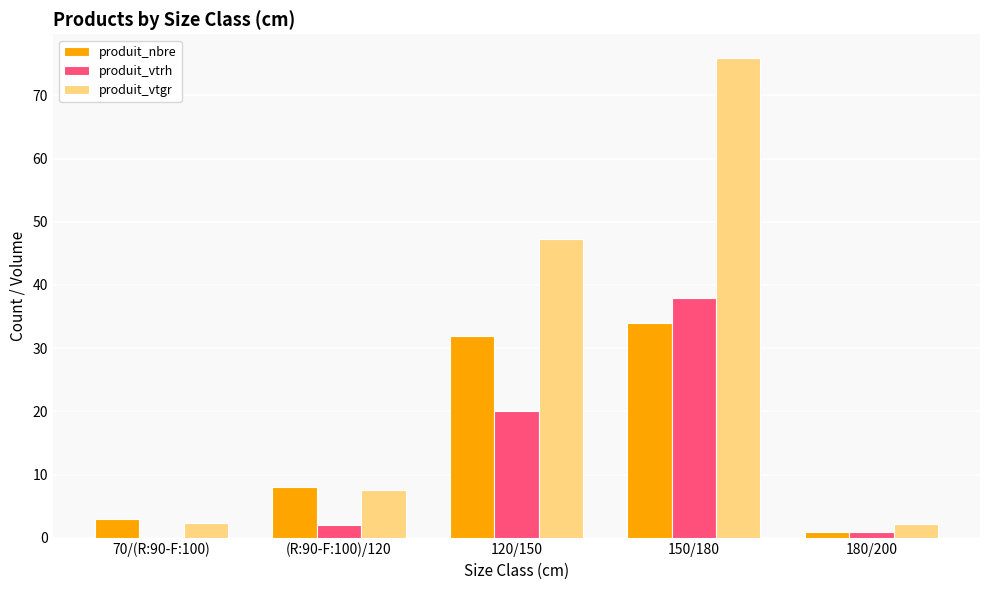

What is the sum of all produit_nbre values?

78.0